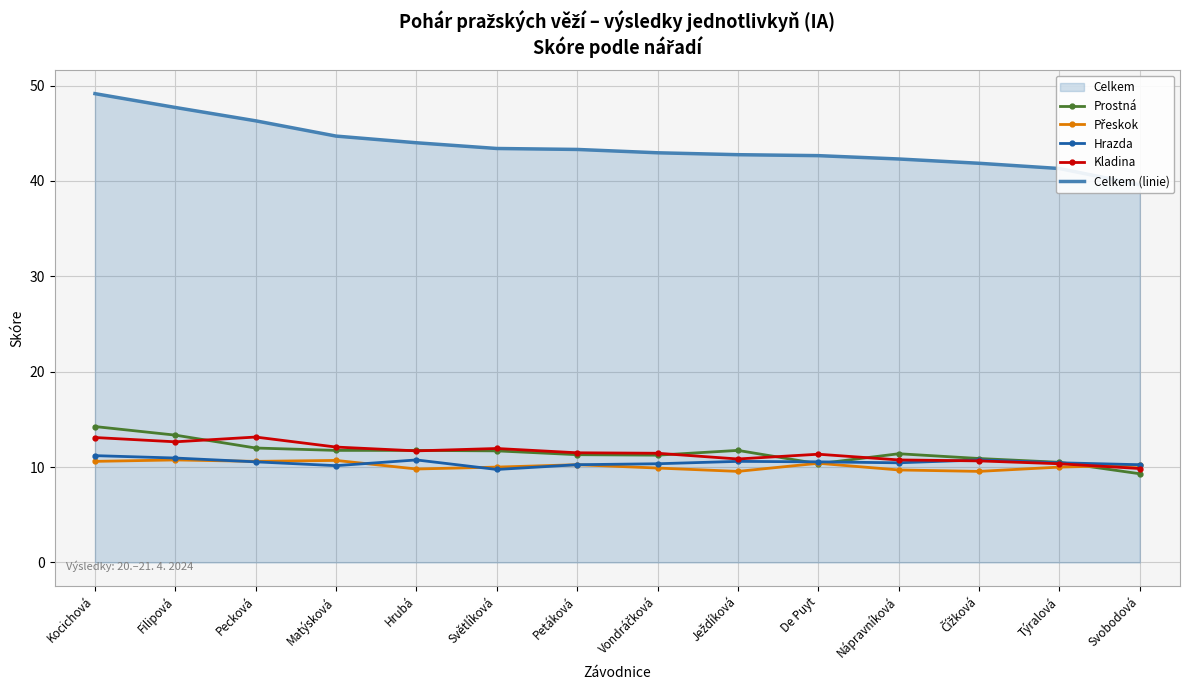

What position from the right is Filipová?

13